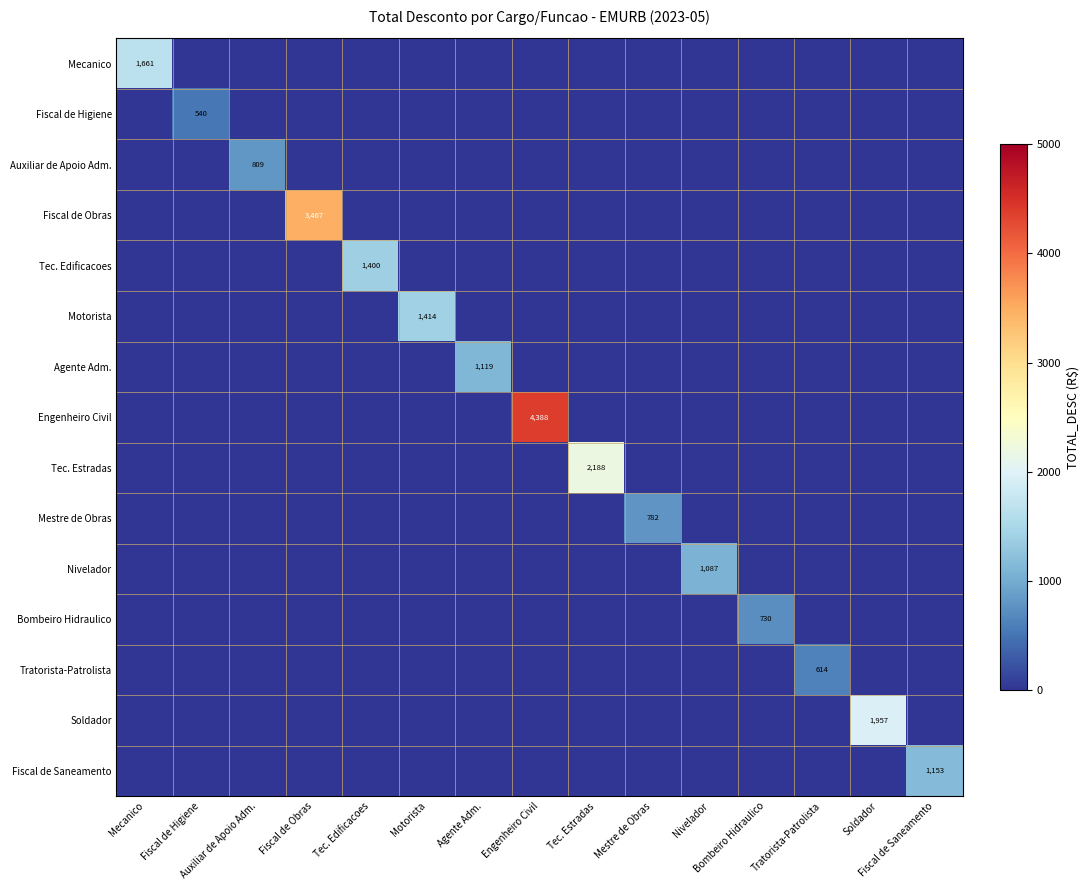

What is the sum of all Mestre de Obras values?

782.5